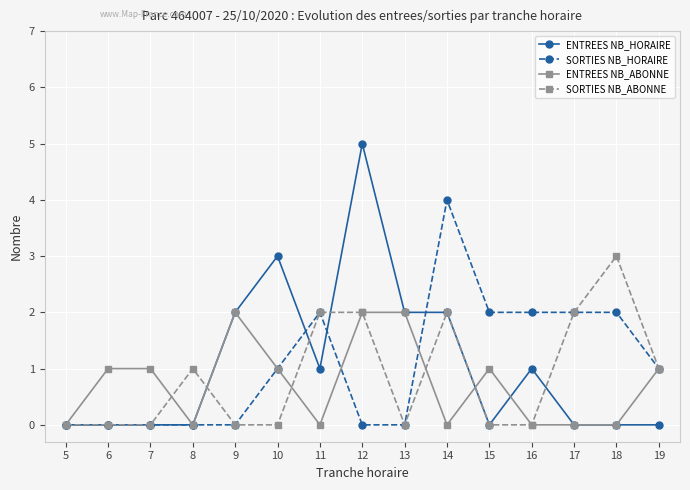

Where is the first local minimum for ENTREES NB_ABONNE?

8